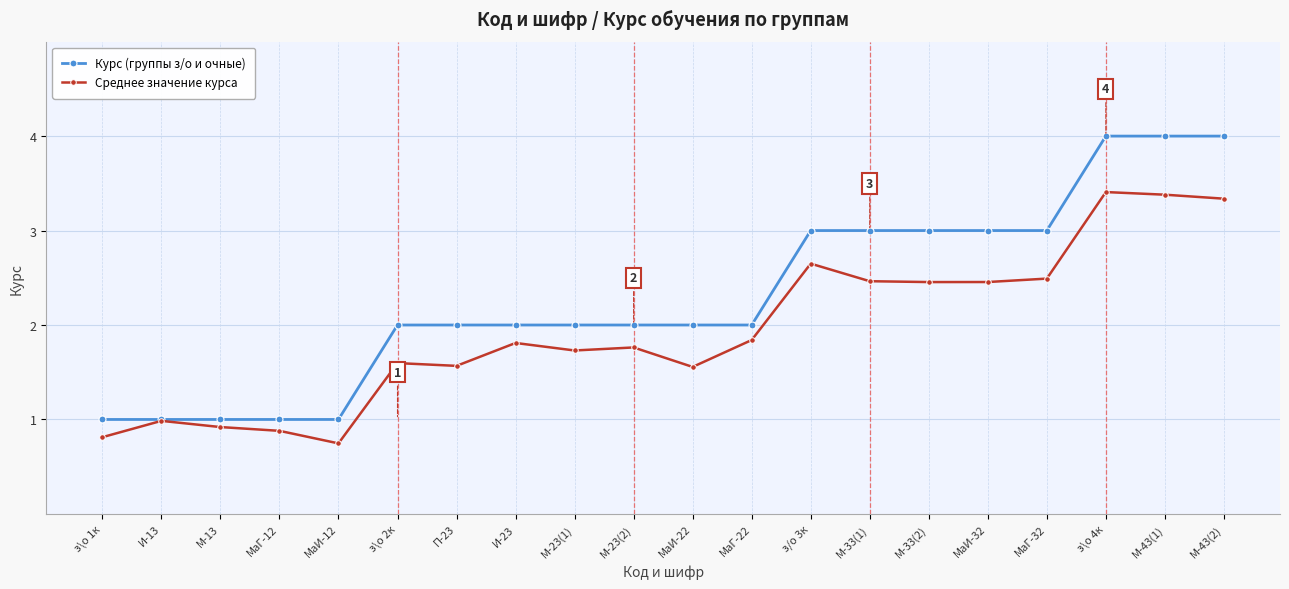

What is the highest value of the Курс (группы з/о и очные) series?

4.0